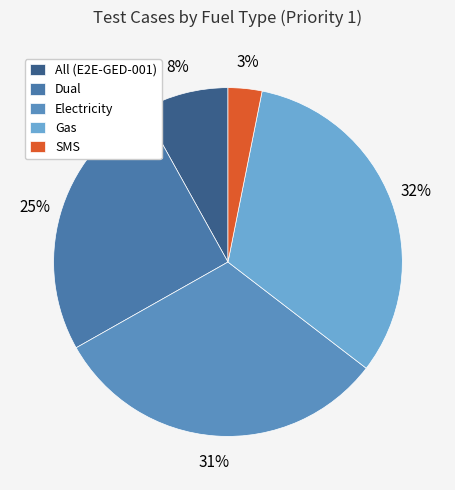

How many segments does this pie chart have?

5